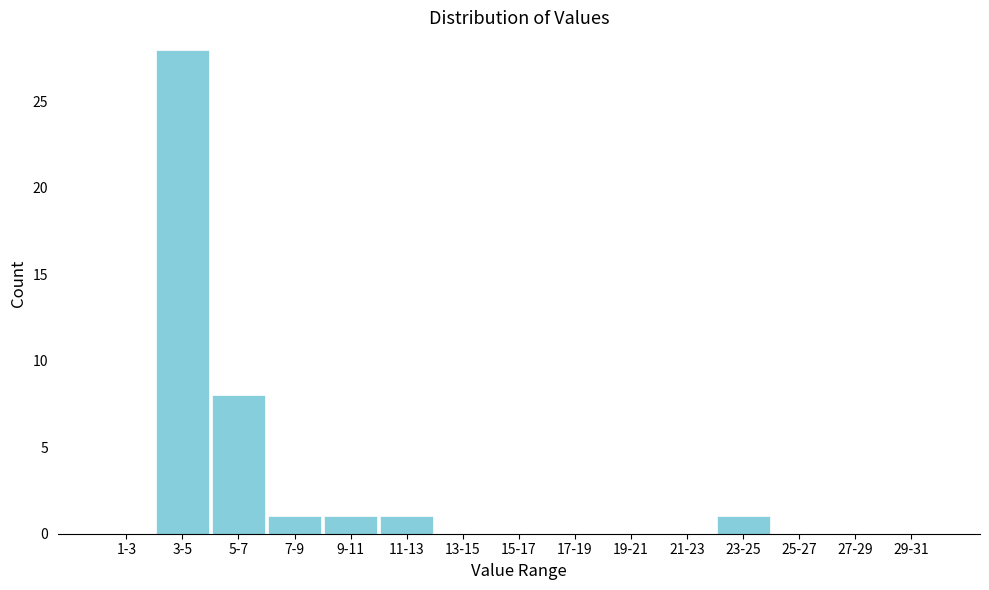

Reading left to right, transcribe all the data shown in this chart.

1-3=0	3-5=28	5-7=8	7-9=1	9-11=1	11-13=1	13-15=0	15-17=0	17-19=0	19-21=0	21-23=0	23-25=1	25-27=0	27-29=0	29-31=0